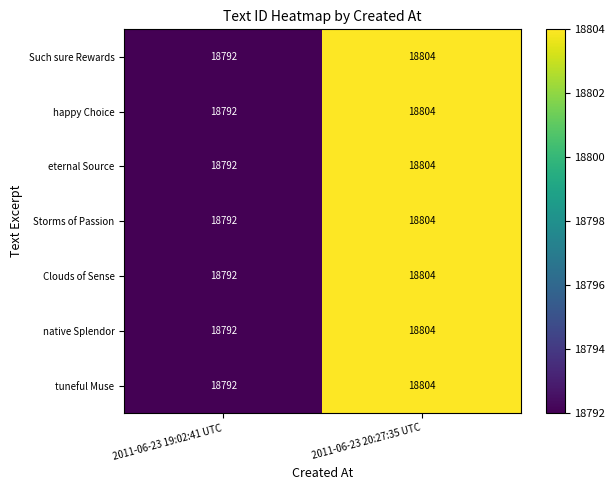

The value of eternal Source at 2011-06-23 20:27:35 UTC is 9362. True or false?

False